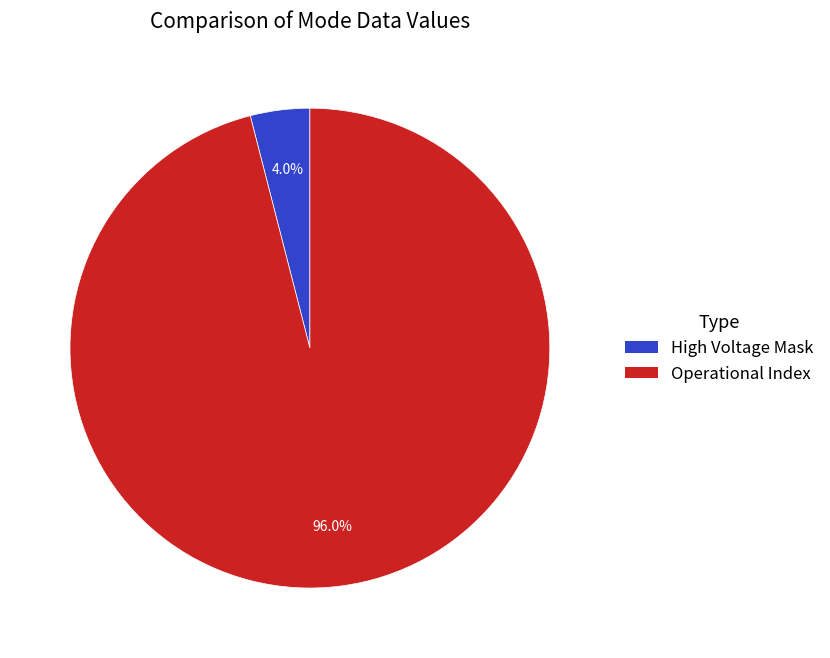

How many segments does this pie chart have?

2